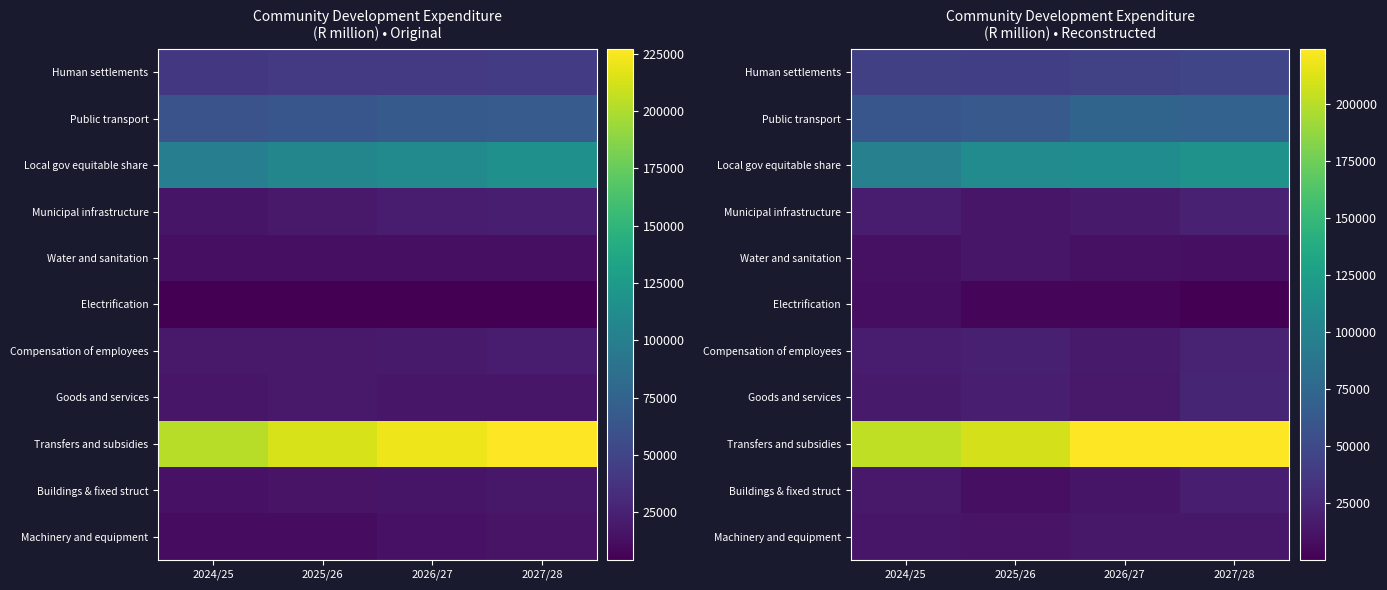

What is the spread (max minus min) of values at 2025/26?

206271.3